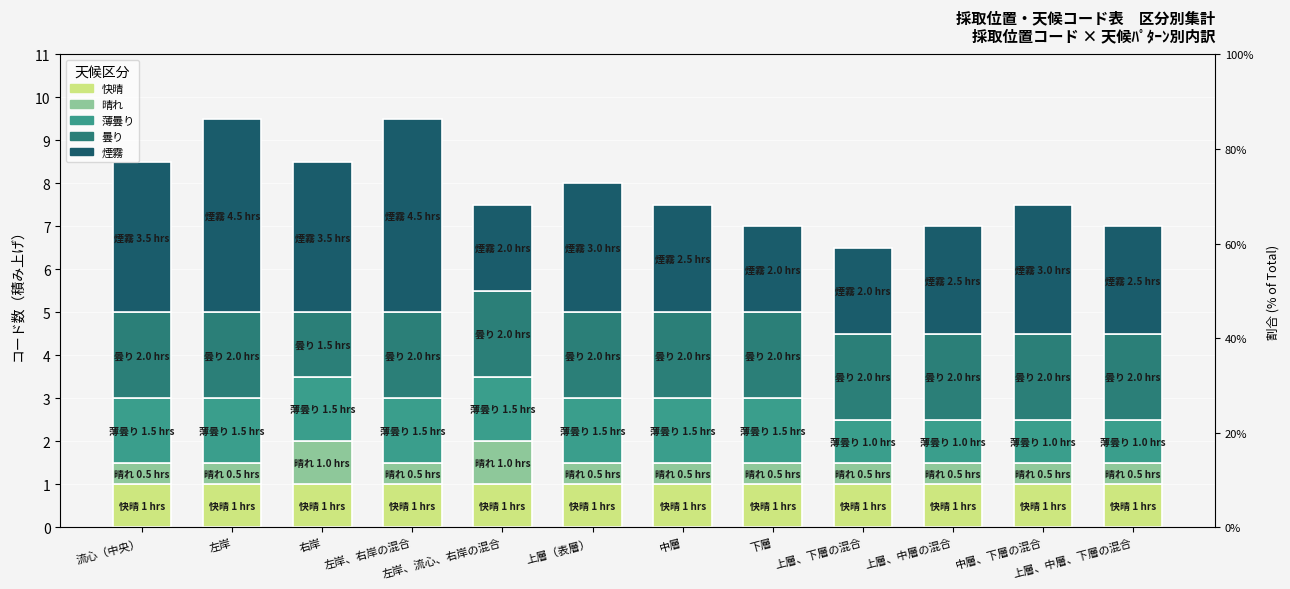

What is the spread (max minus min) of values at 左岸、流心、右岸の混合?

1.0